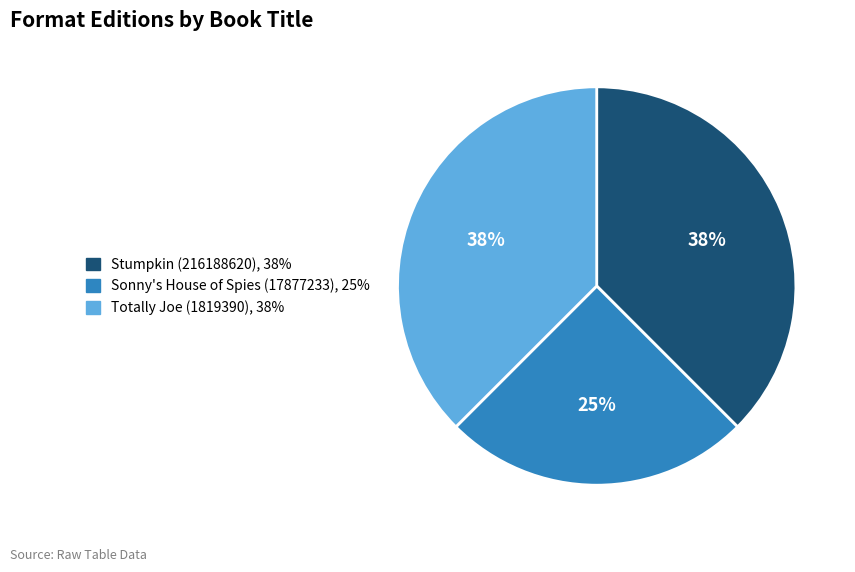

To the nearest percent, what is the average slice percentage?

33%